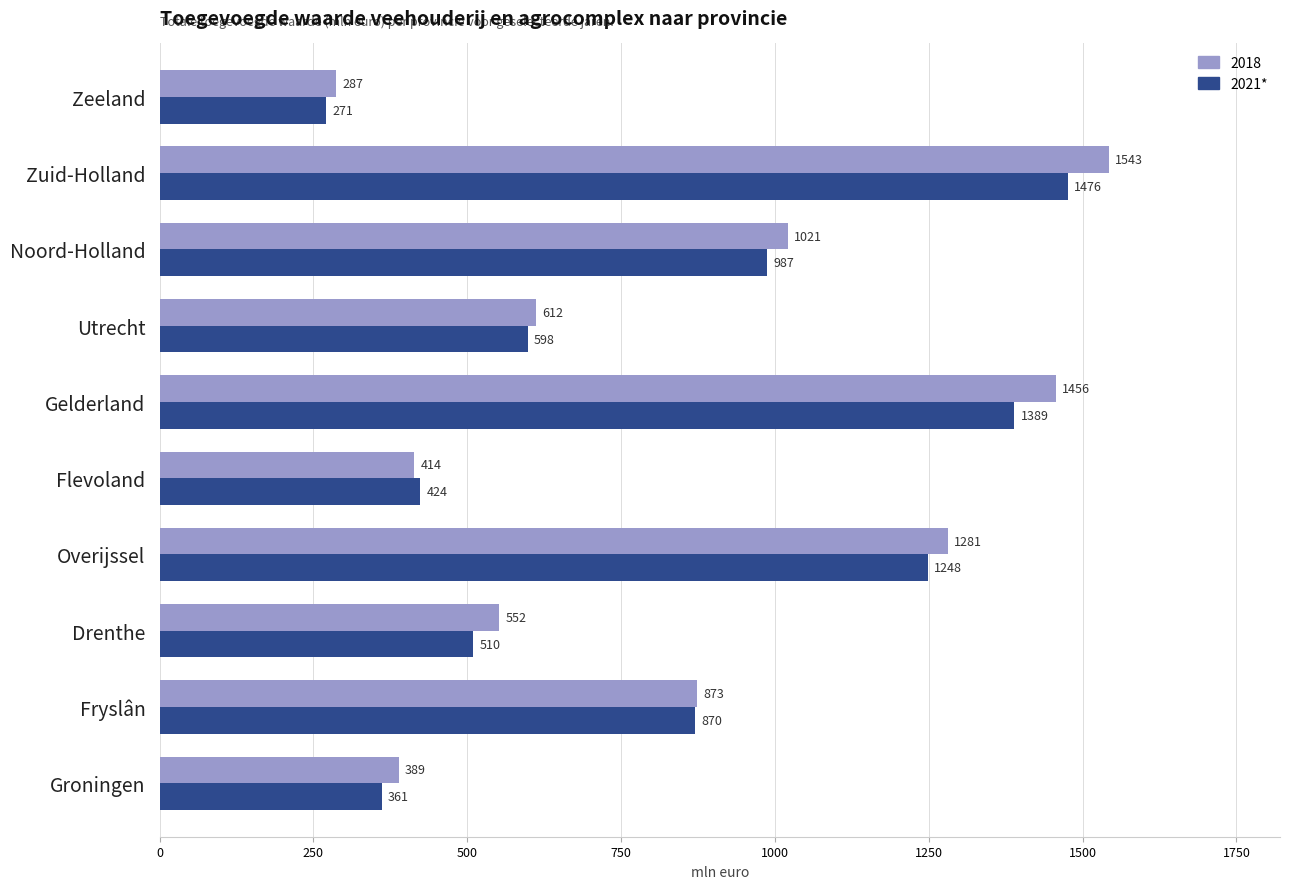

What is the smallest value displayed?

271